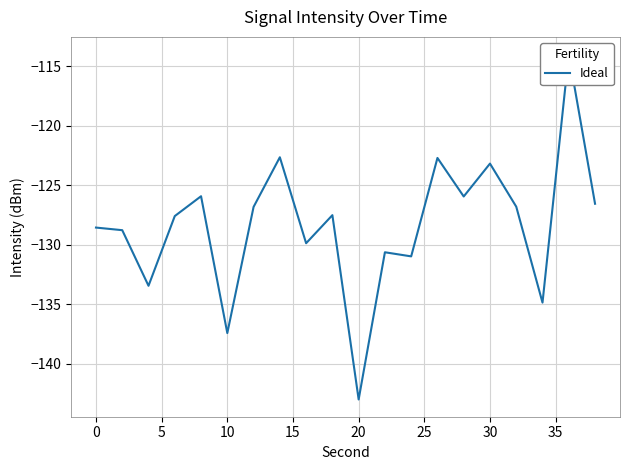

How many lines are shown in the chart?

1